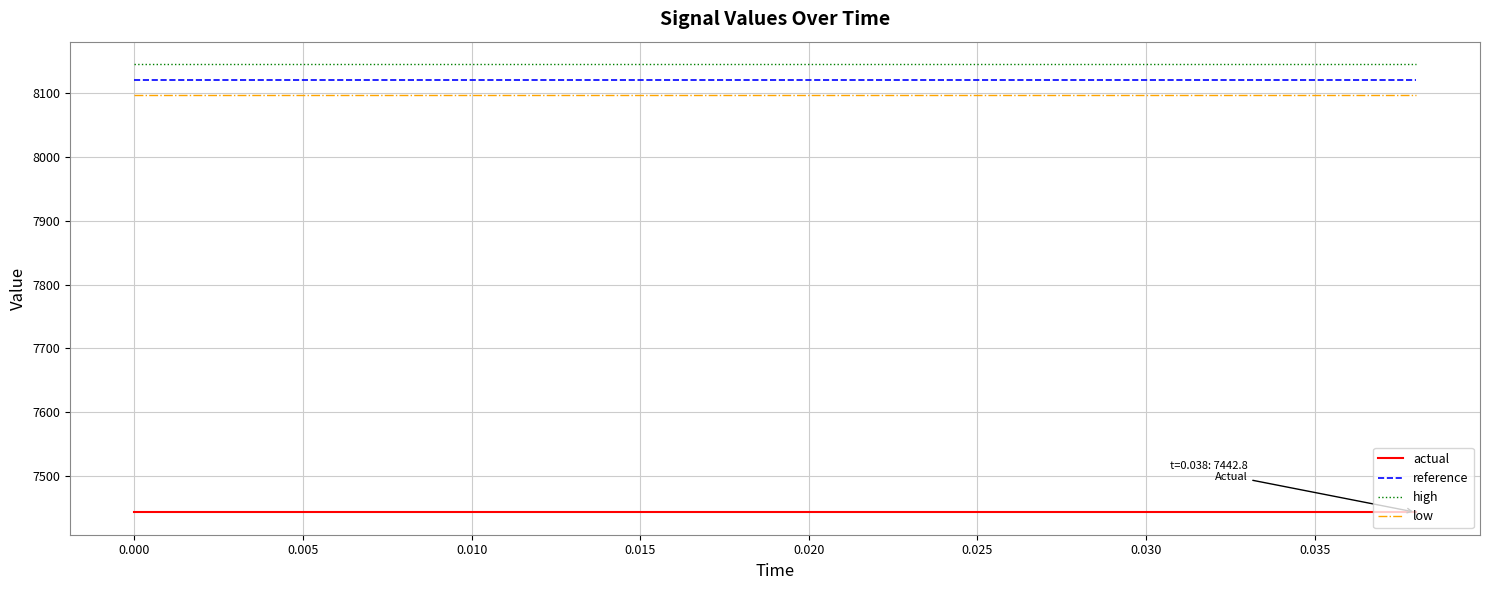

How many lines are shown in the chart?

4